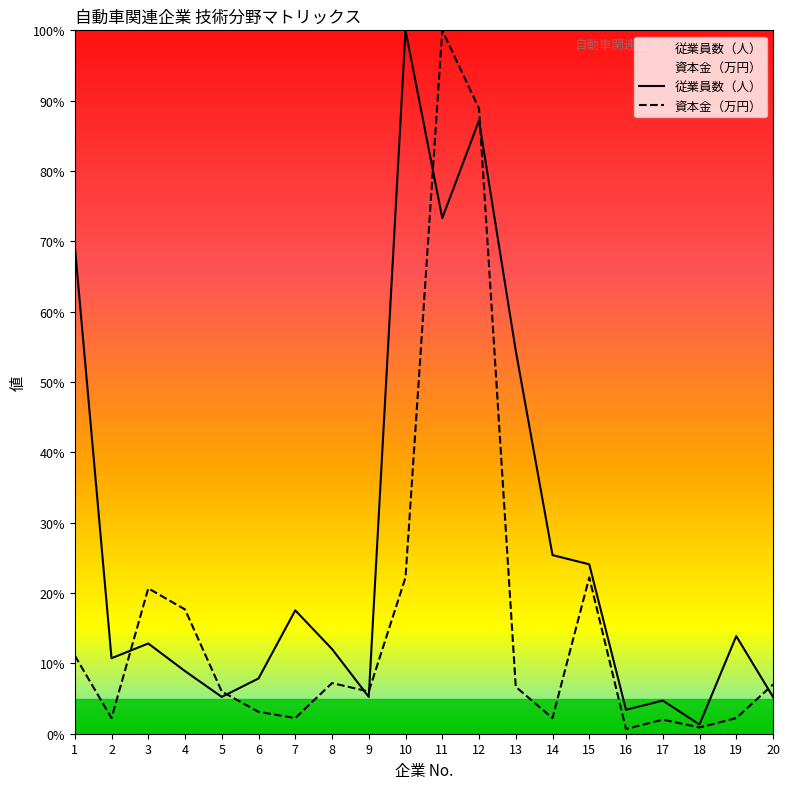

Which has a higher value, 12 or 14?

12